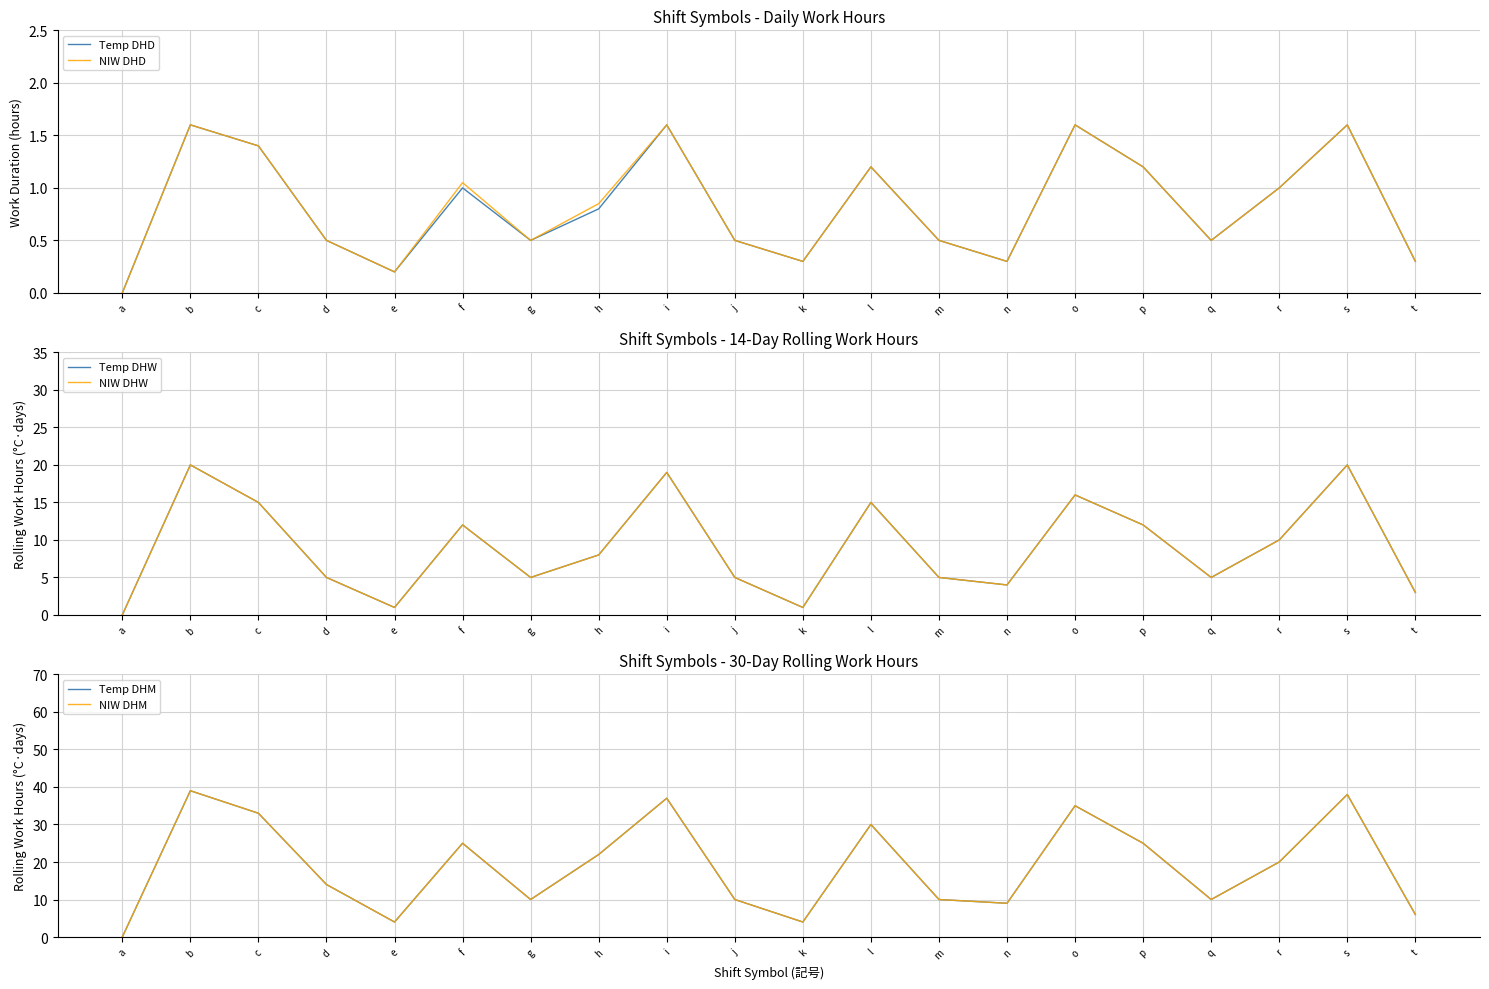

True or false: Temp DHM and NIW DHM intersect in this chart.

False